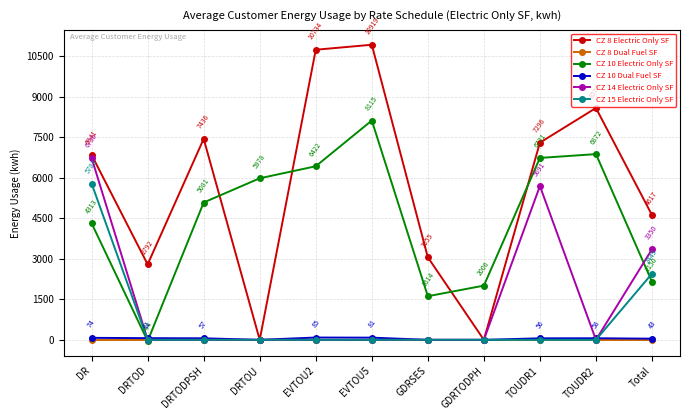

The CZ 15 Electric Only SF series shows 2864.3 at GDRSES. True or false?

False